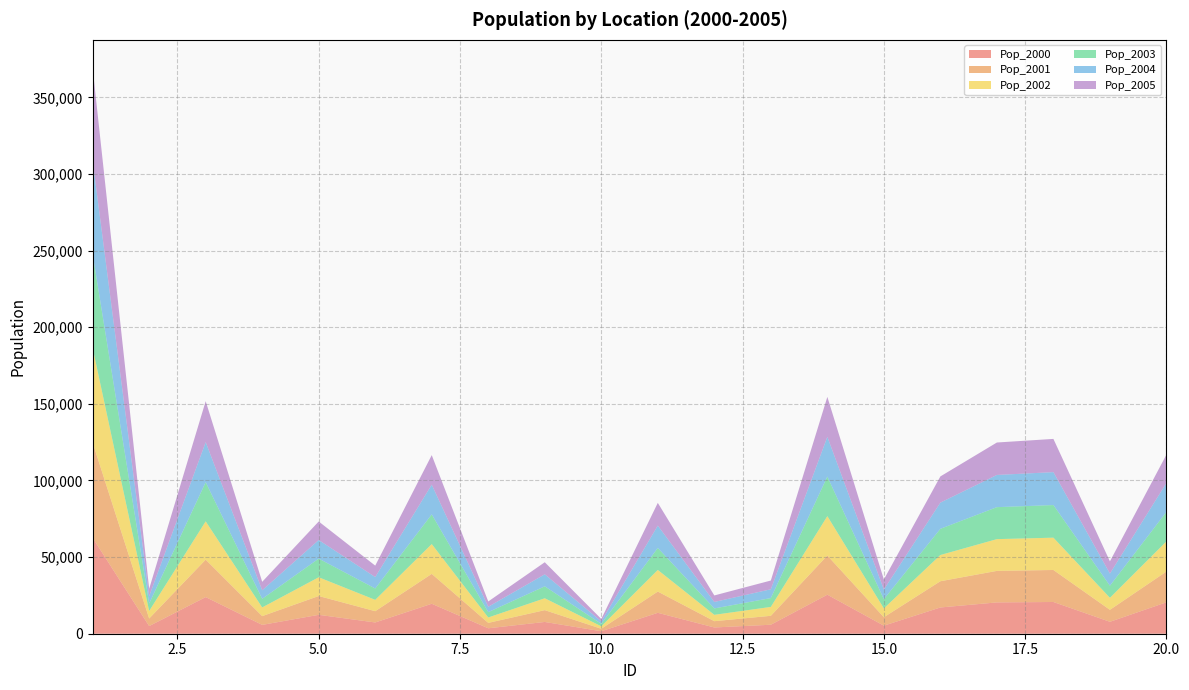

Reading right to left, extract all data points from this chart.

Pop_2000: 20502.2	7781.4	20700.7	20429.5	17128.1	5266.9	25458.4	5862.0	4076.8	13641.1	1617.2	7672.2	3547.3	19548.9	7341.6	12327.9	5767.1	23896.9	4986.9	62571.8
Pop_2001: 20082.1	7816.9	20893.2	20575.0	17120.2	5504.1	25577.4	5831.1	4110.9	13872.0	1613.3	7712.5	3531.6	19499.0	7367.3	12278.9	5717.7	24438.8	4947.1	62145.2
Pop_2002: 19670.6	7852.6	21087.5	20721.6	17112.3	5751.9	25697.0	5800.4	4145.3	14106.9	1609.5	7753.1	3516.1	19449.2	7393.1	12230.1	5668.6	24993.0	4907.6	61721.6
Pop_2003: 19267.6	7888.4	21283.6	20869.2	17104.3	6010.9	25817.2	5769.9	4179.9	14345.7	1605.7	7793.8	3500.6	19399.5	7418.9	12181.5	5620.0	25559.8	4868.5	61300.9
Pop_2004: 18872.8	7924.4	21481.5	21017.8	17096.4	6281.6	25937.9	5739.5	4214.9	14588.6	1601.9	7834.8	3485.1	19349.9	7444.9	12133.1	5571.8	26139.5	4829.6	60883.0
Pop_2005: 18486.1	7960.6	21681.2	21167.5	17088.6	6564.4	26059.2	5709.3	4250.1	14835.6	1598.1	7876.0	3469.8	19300.5	7470.9	12084.9	5524.1	26732.3	4791.1	60468.0